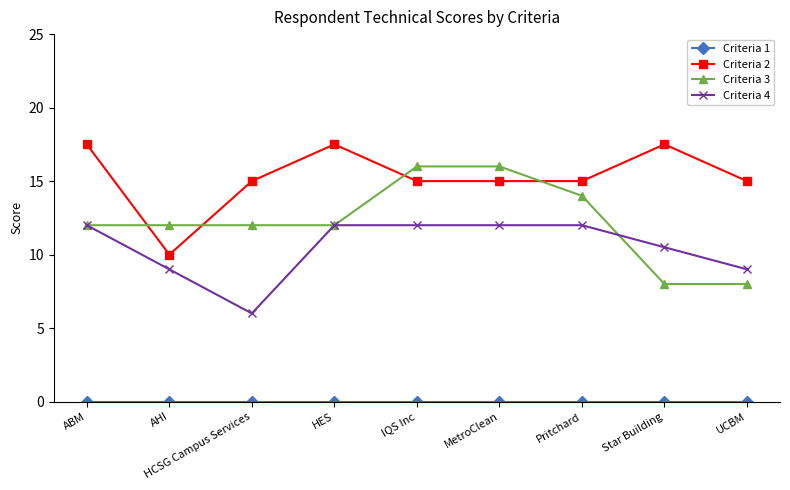

True or false: Criteria 3 and Criteria 2 cross at least once.

True